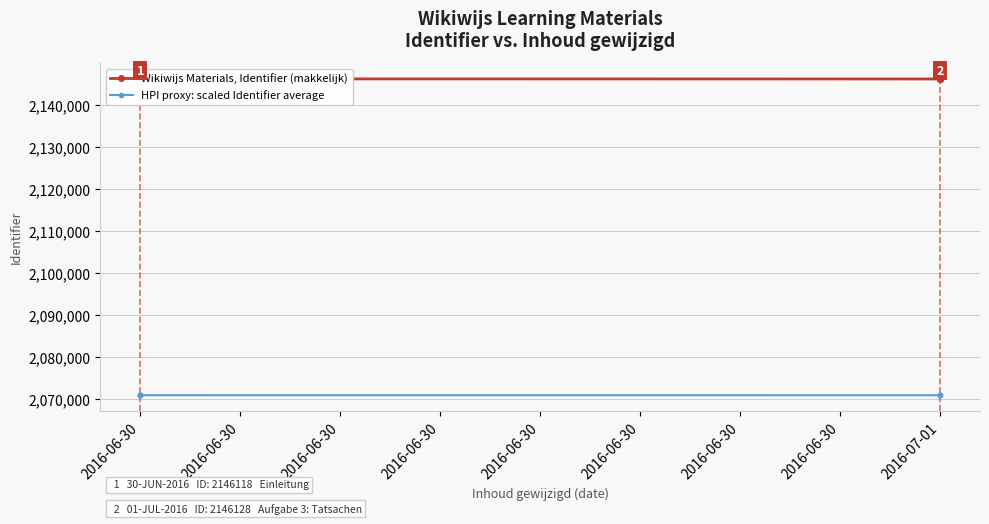

What is the difference between the Wikiwijs Materials, Identifier (makkelijk) values at 2016-07-01 and 2016-06-30?

6